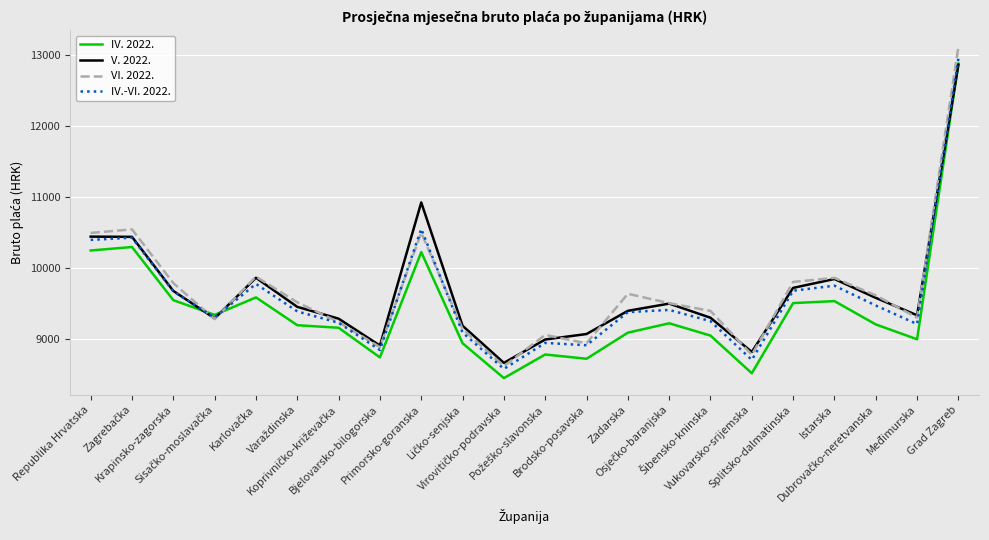

True or false: V. 2022. and VI. 2022. cross at least once.

True